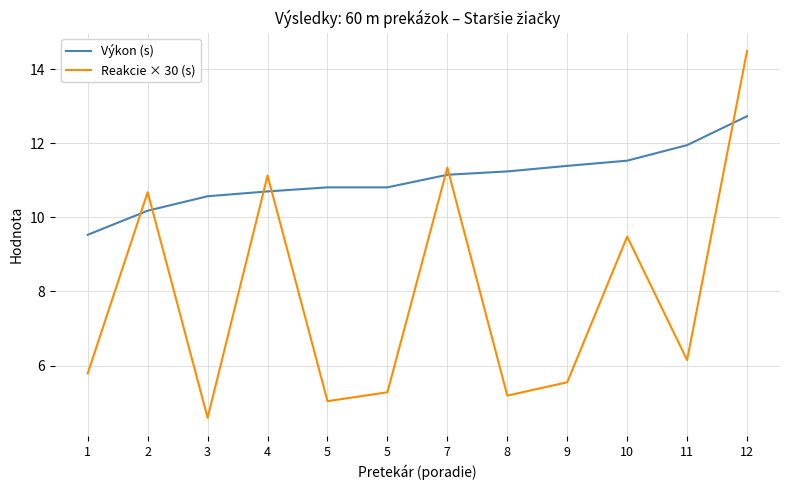

Does the chart display data point markers on the line(s)?

No